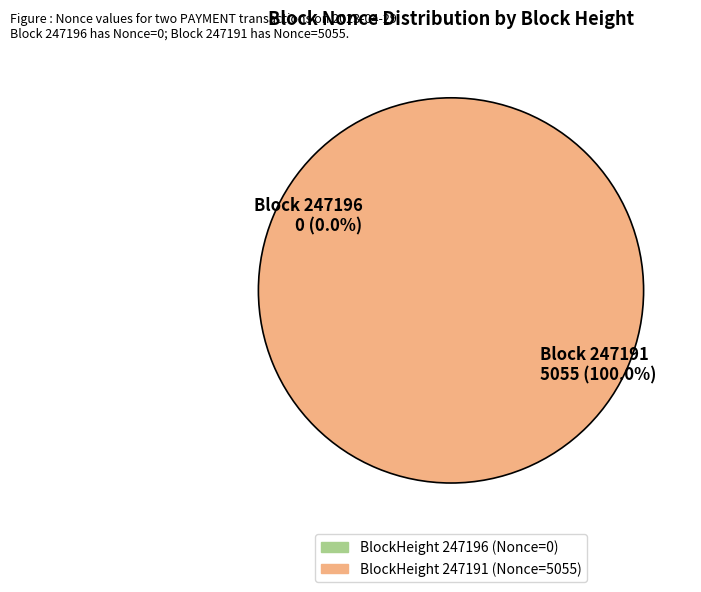

Which slice is the largest?

247191